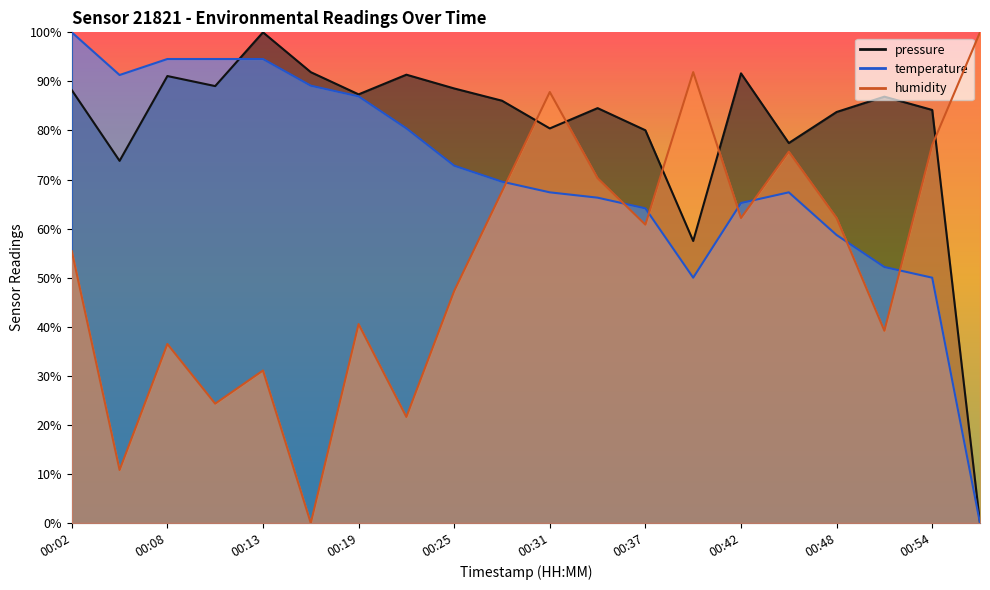

How many lines are shown in the chart?

3